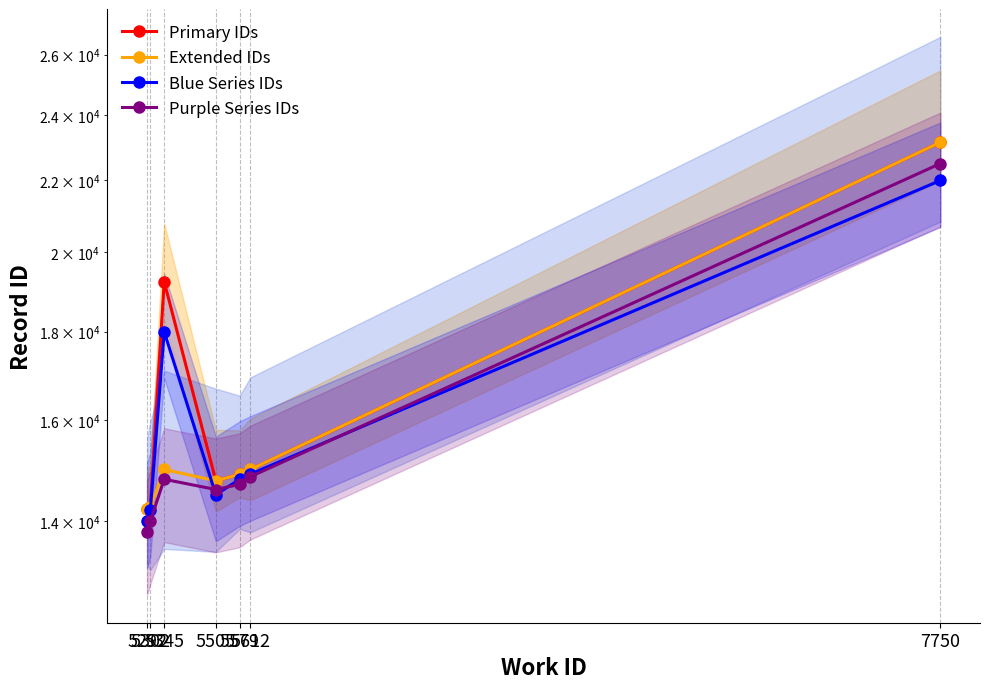

Which has a higher value, 5505 or 5612?

5612